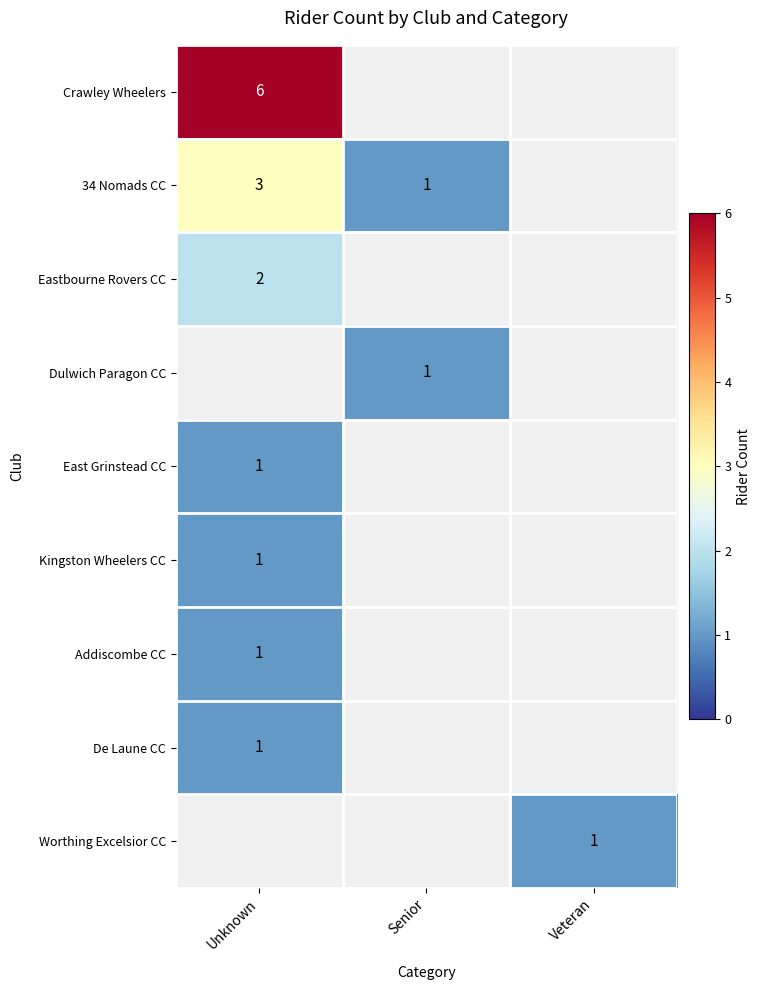

The Worthing Excelsior CC series shows 0 at Veteran. True or false?

False